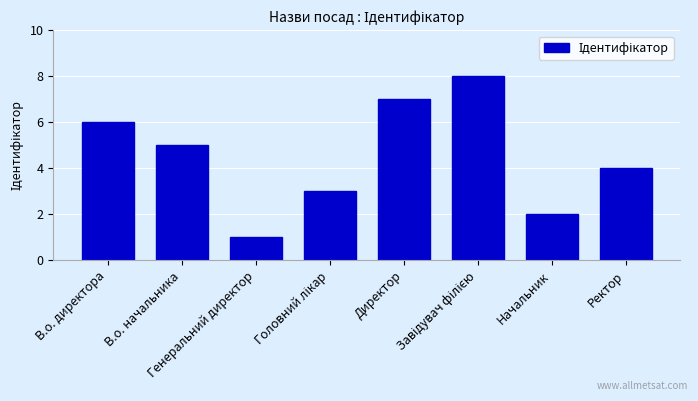

The value at В.о. директора is 6. True or false?

True